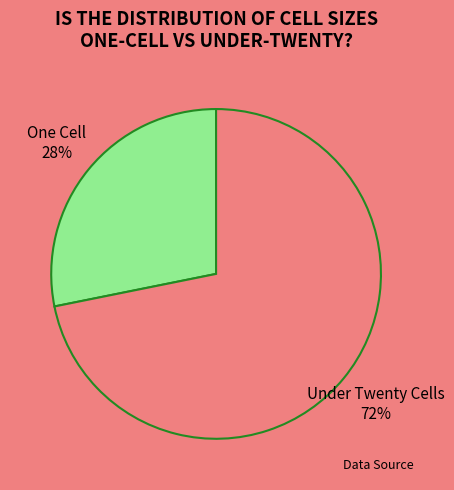

How many segments does this pie chart have?

2